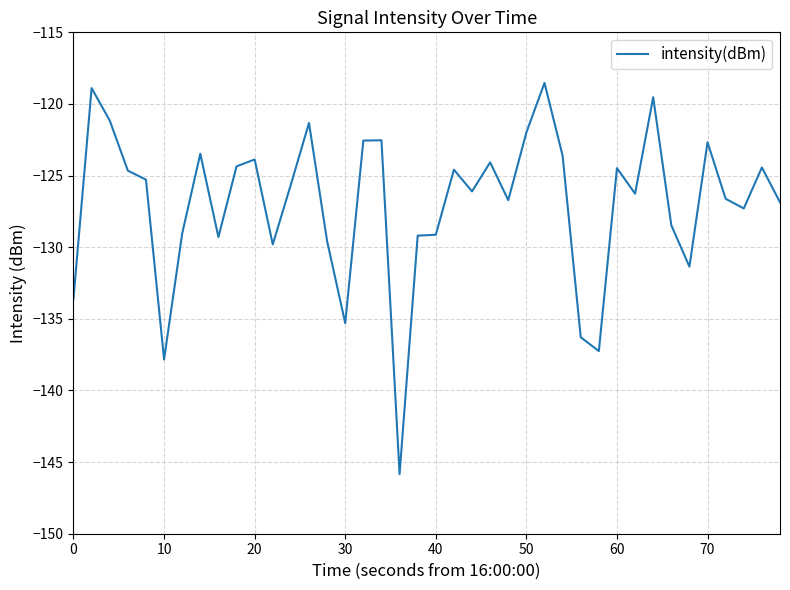

What is the smallest value displayed?

-145.8